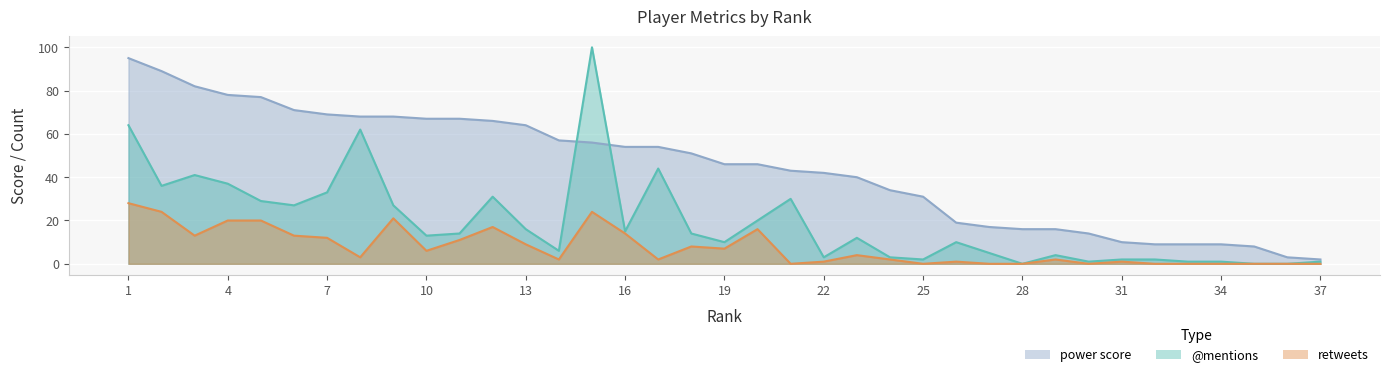

What is the value of the retweets point at the 29th from the left?

2